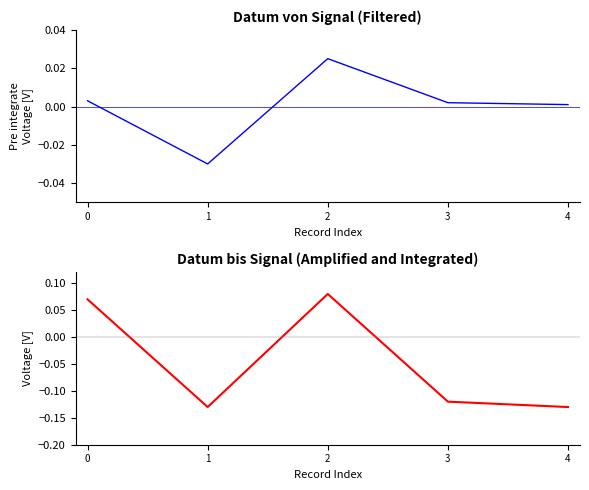

Which series changed the most between 2 and 4?

Datum bis